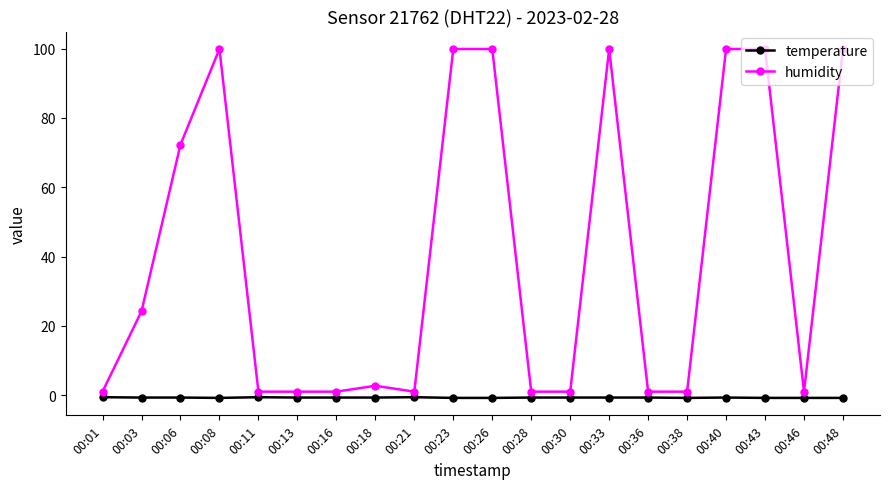

What is the average value of the temperature series?

-0.7